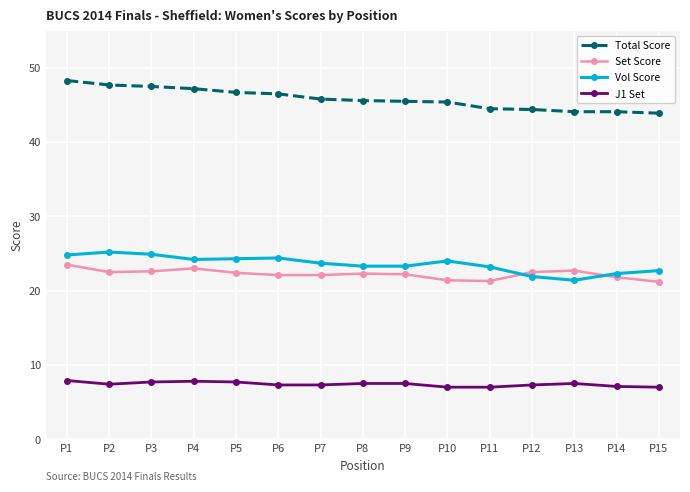

What is the difference between the highest and lowest values at P15?

36.9